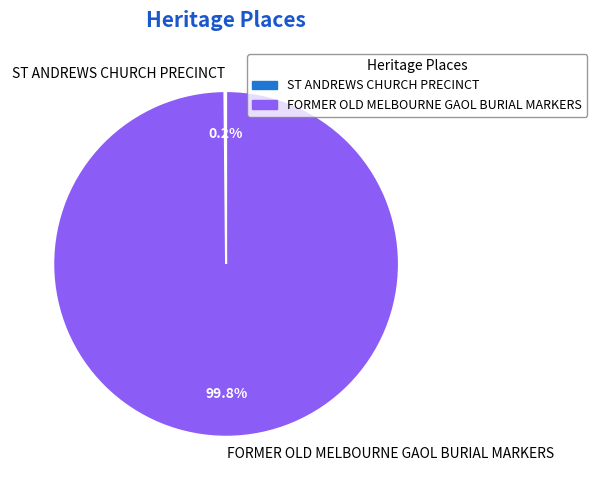

Is there a majority slice in this chart?

Yes